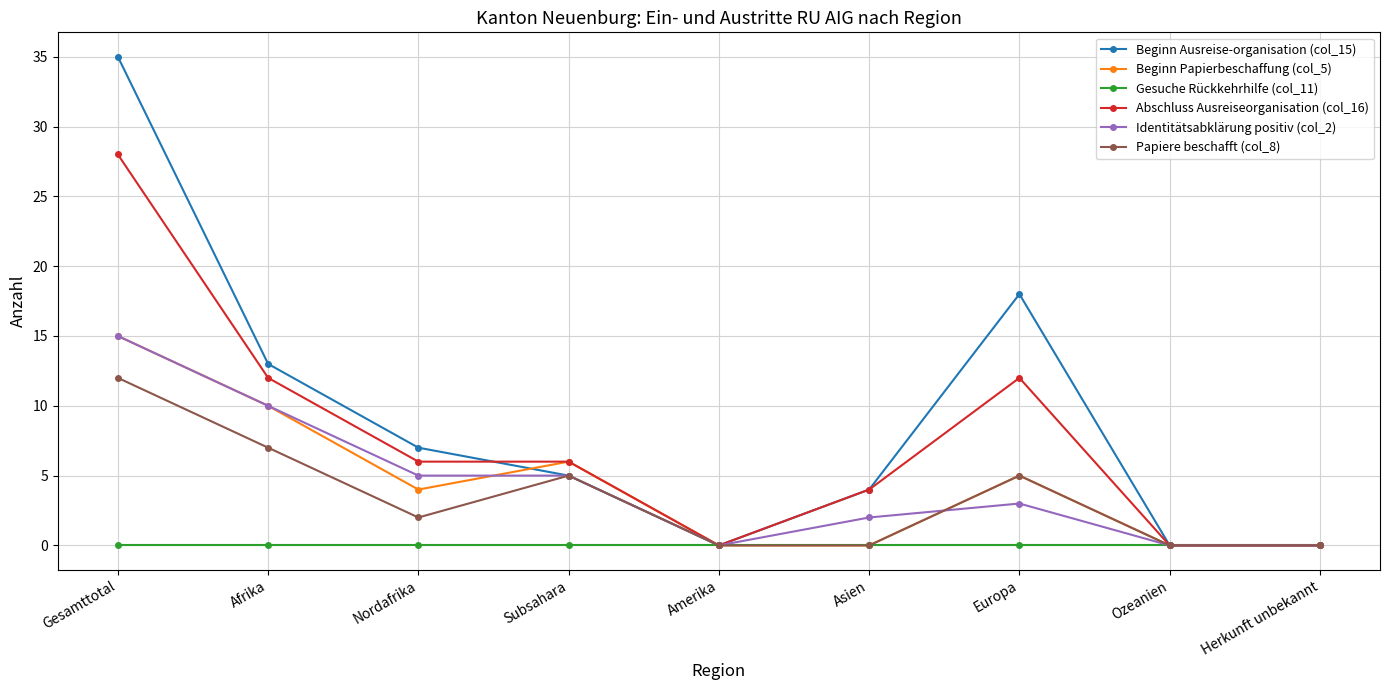

What is the difference between the second highest and second lowest values in the Beginn Papierbeschaffung (col_5) series?

10